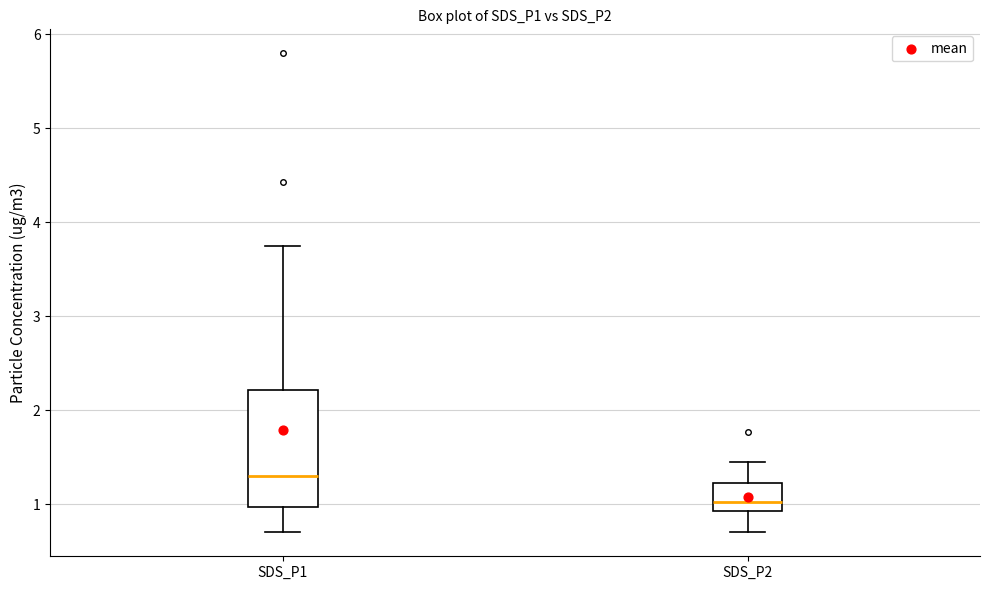

Which box is the tallest, from its lower edge to its upper edge?

SDS_P1